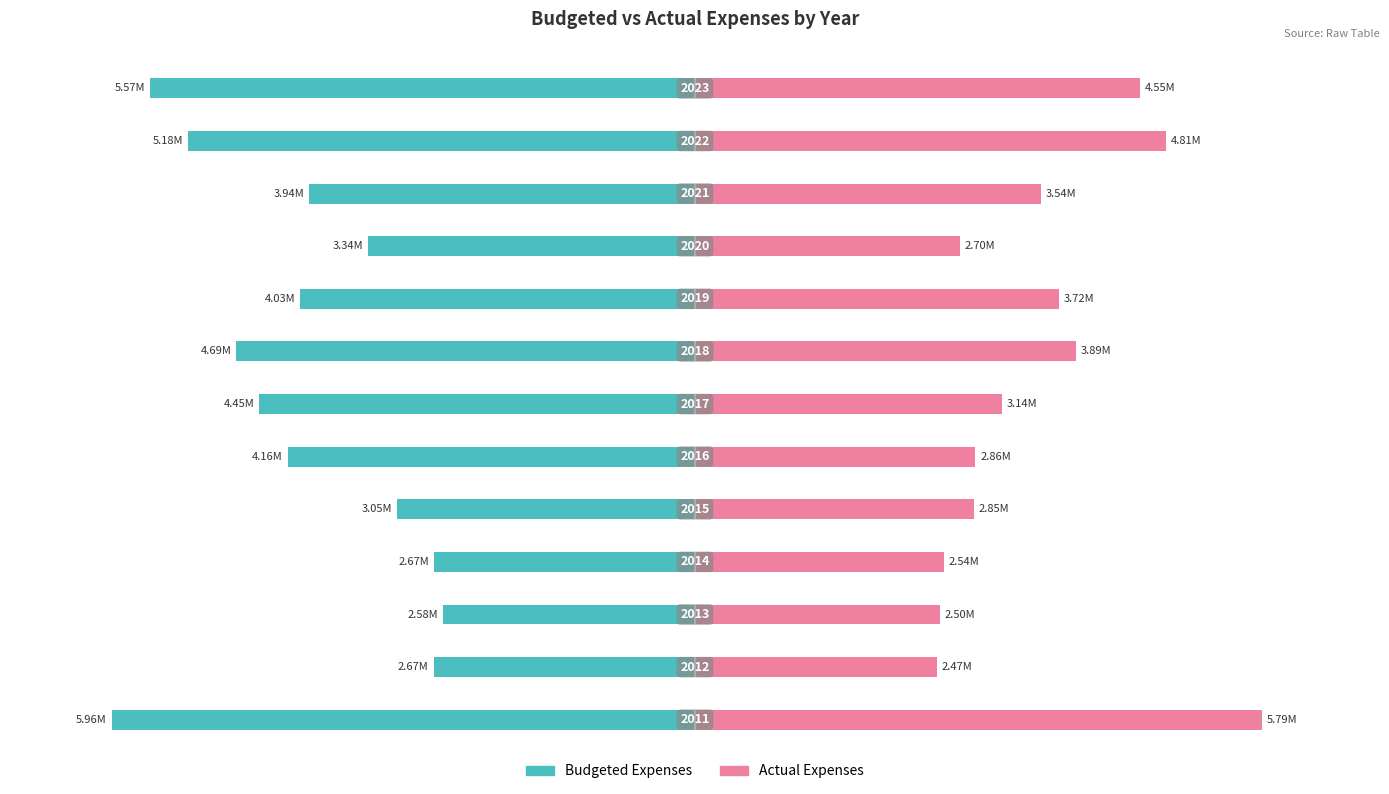

How many bars are there in each group?

2